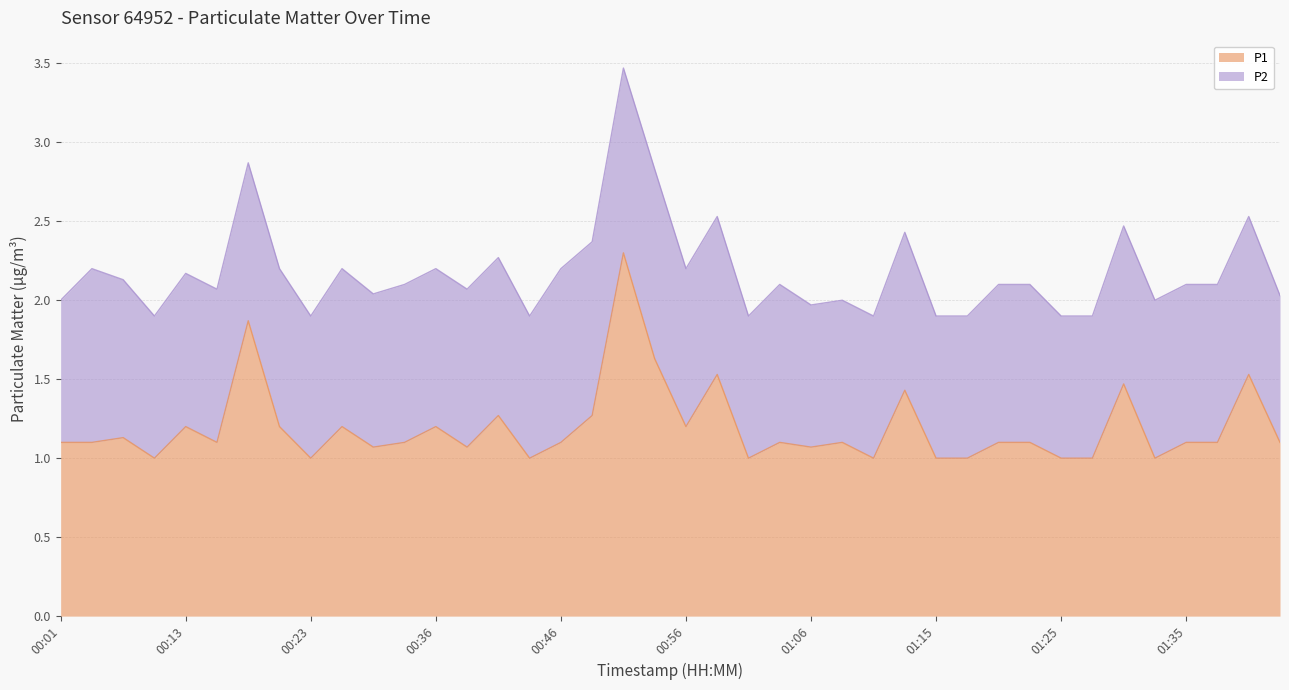

What is the smallest value displayed?

1.0